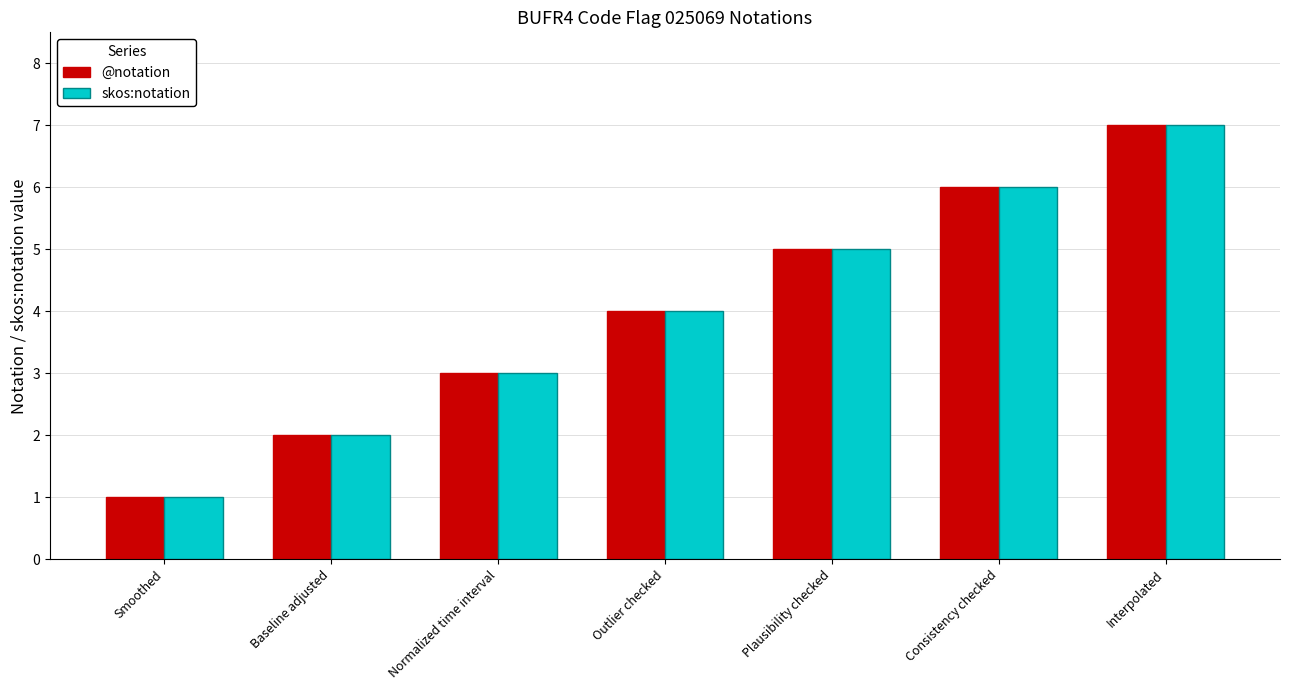

The @notation series shows 3 at Normalized time interval. True or false?

True